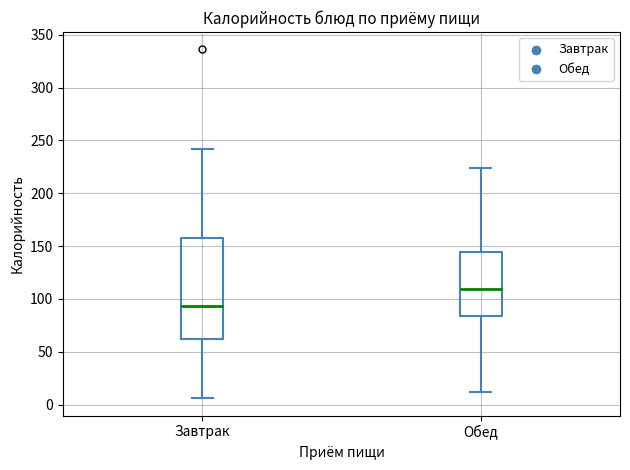

Which box's median line is the lowest?

Завтрак